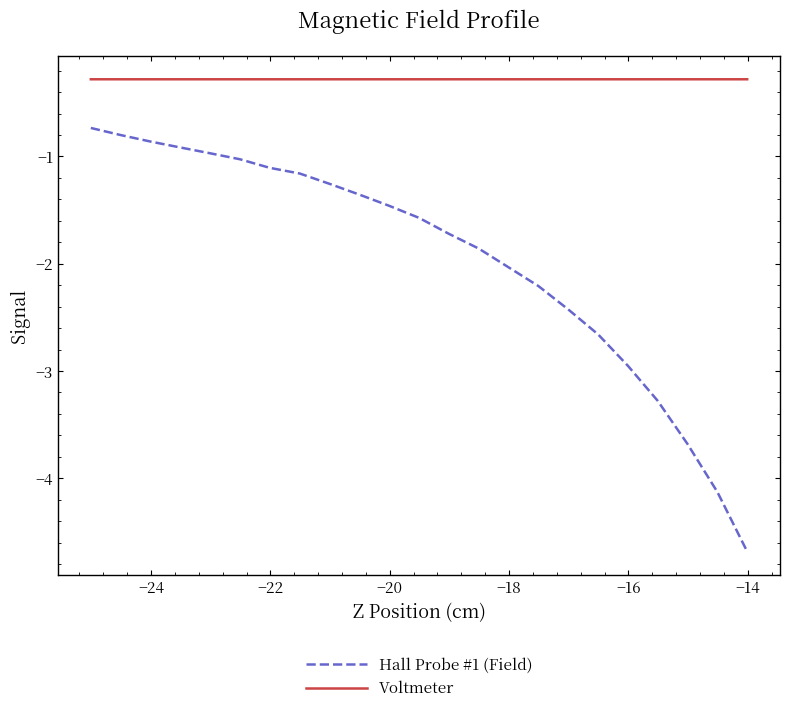

Reading right to left, what are all the values shown in this chart?

Hall Probe #1 (Field): -4.7	-4.1	-3.7	-3.3	-3.0	-2.7	-2.4	-2.2	-2.0	-1.9	-1.7	-1.6	-1.5	-1.4	-1.3	-1.2	-1.1	-1.0	-1.0	-0.9	-0.9	-0.8	-0.7
Voltmeter: -0.3	-0.3	-0.3	-0.3	-0.3	-0.3	-0.3	-0.3	-0.3	-0.3	-0.3	-0.3	-0.3	-0.3	-0.3	-0.3	-0.3	-0.3	-0.3	-0.3	-0.3	-0.3	-0.3